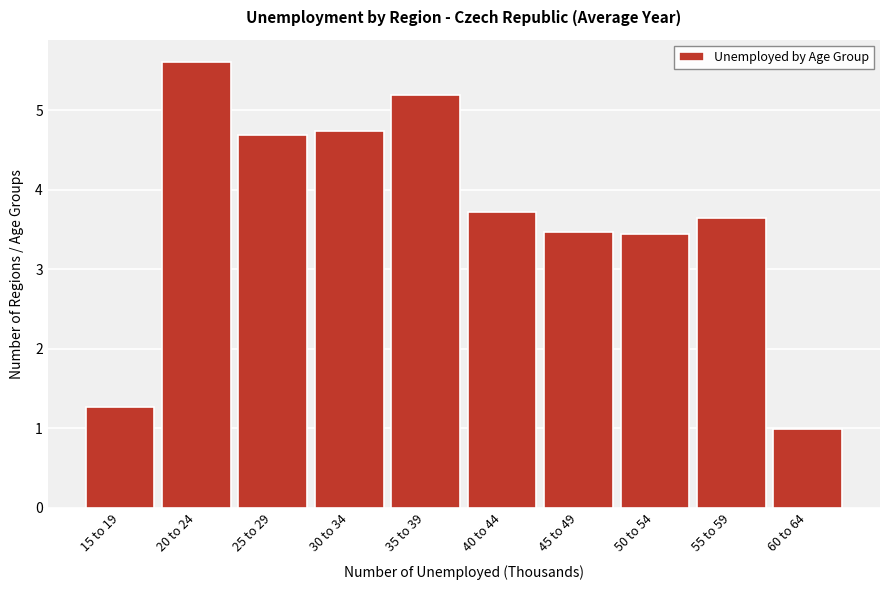

Reading left to right, extract all data points from this chart.

1.3	5.6	4.7	4.7	5.2	3.7	3.5	3.4	3.6	1.0